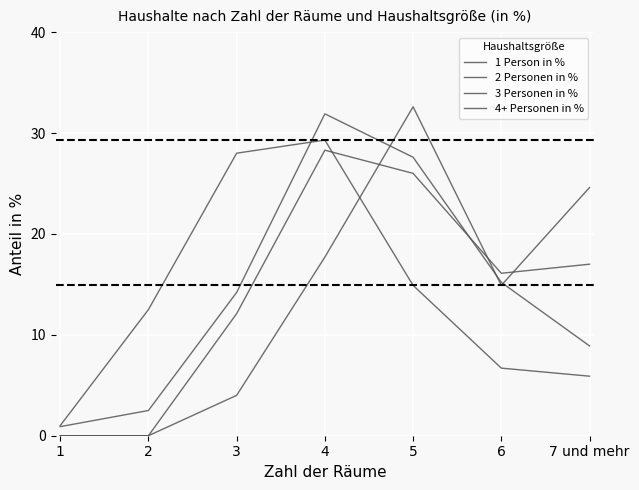

How many times do 4+ Personen in % and 2 Personen in % cross each other?

3